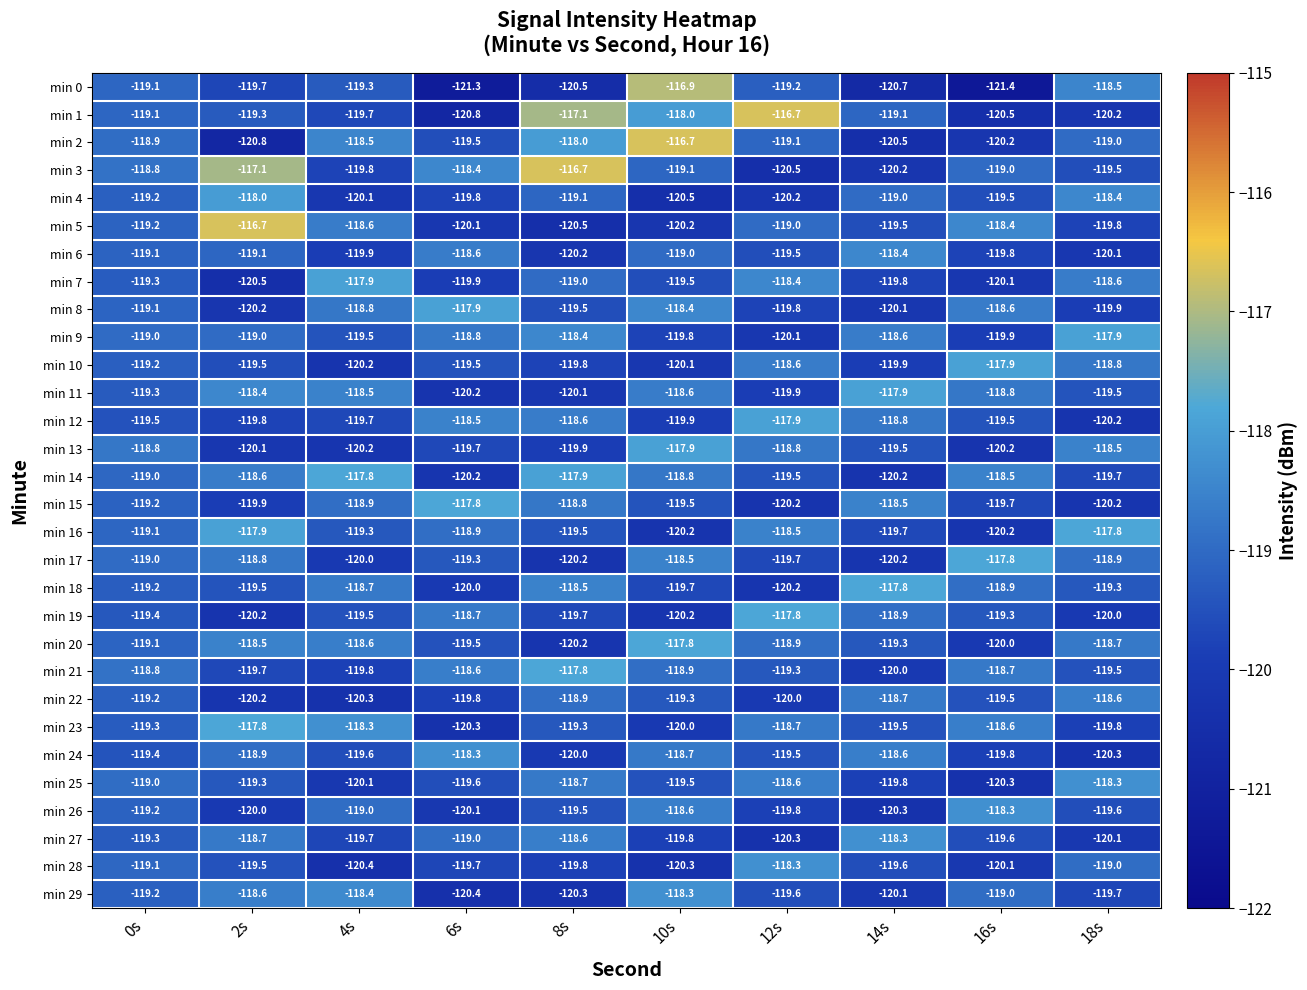

What is the average value of the min 16 series?

-119.1